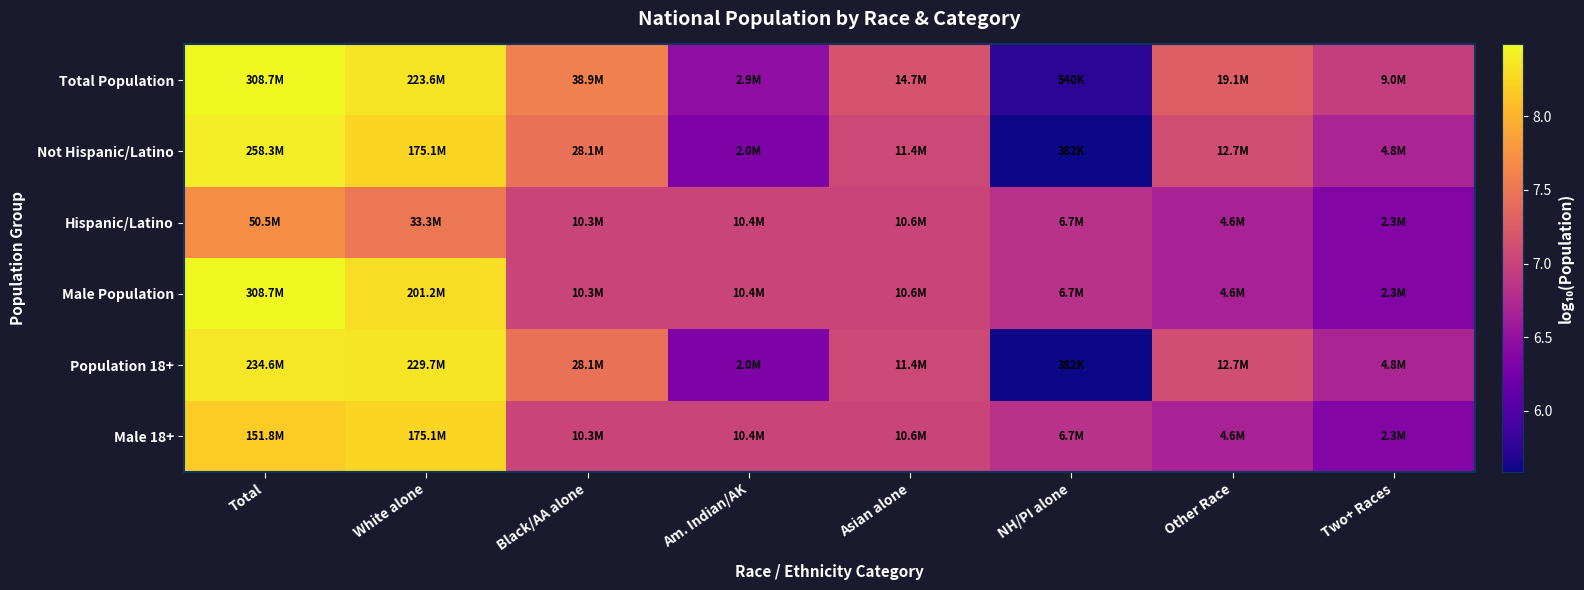

Which series has the largest total across all categories?

Total Population